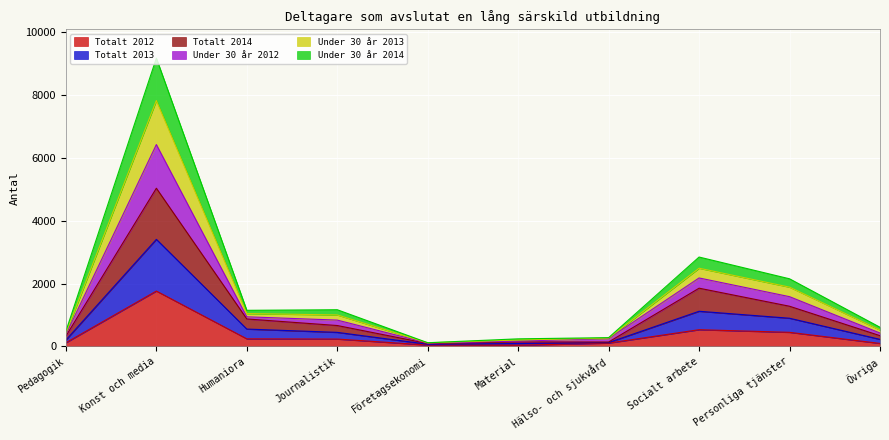

How many values in the Totalt 2012 series exceed 237?

4